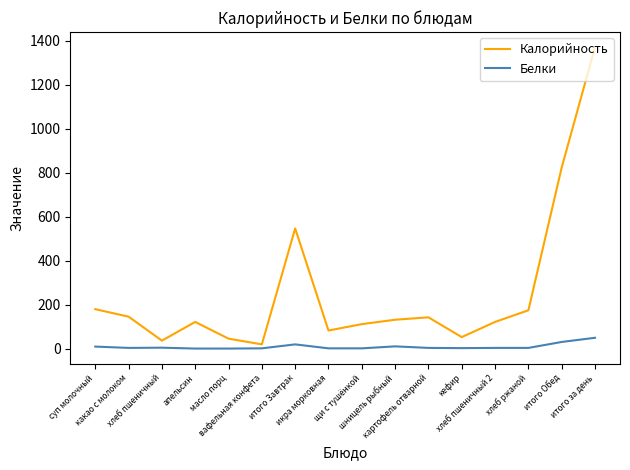

Which series has the widest spread of values?

Калорийность